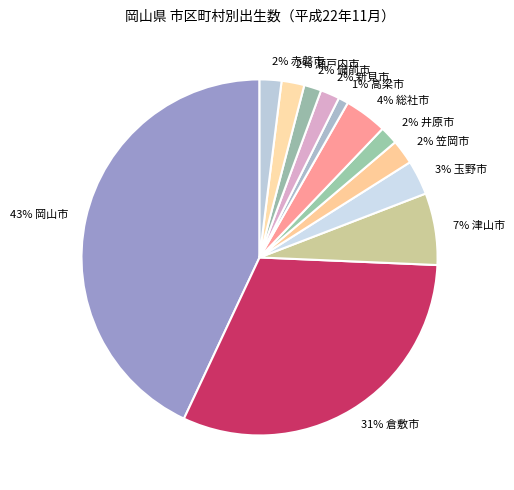

Which slice is the largest?

岡山市